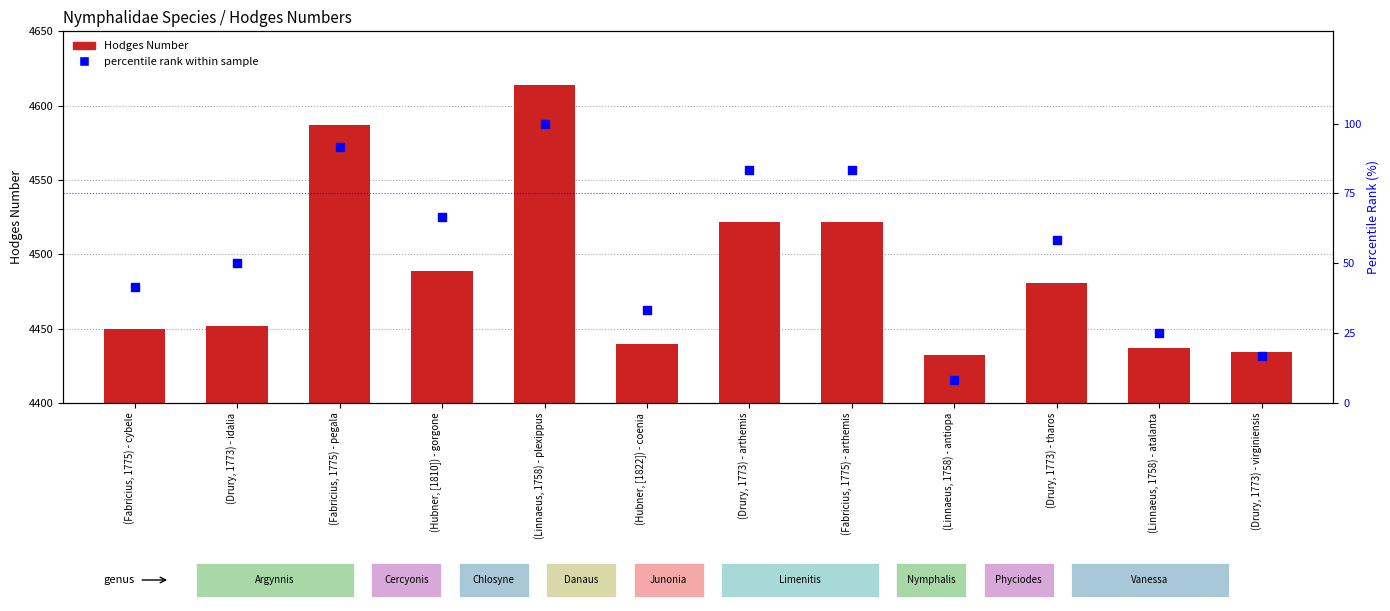

At how many categories does at least one series exceed 3223?

12